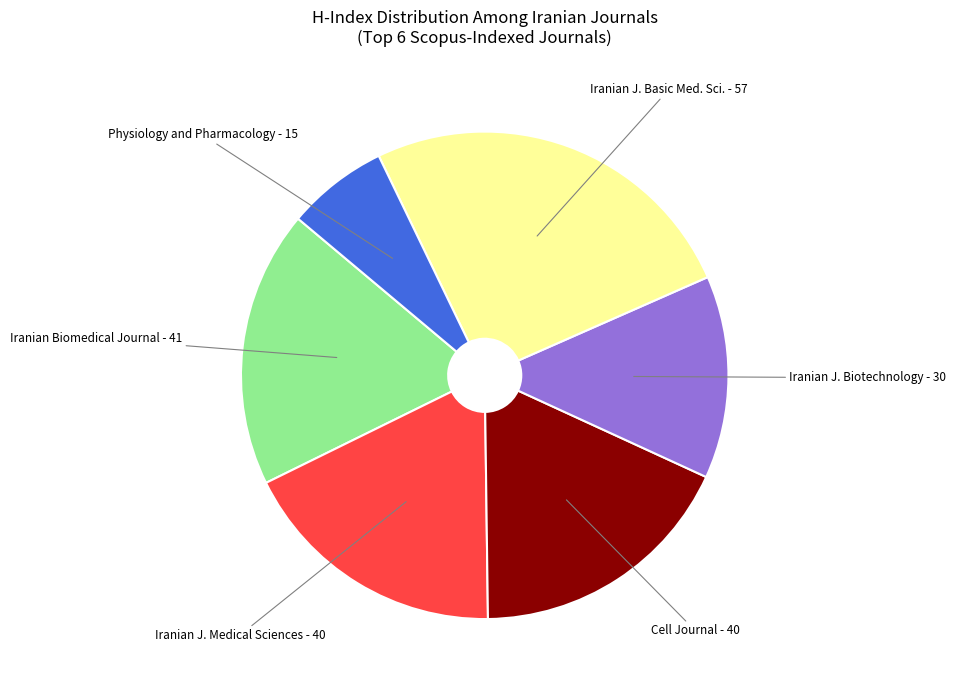

Is there a majority slice in this chart?

No